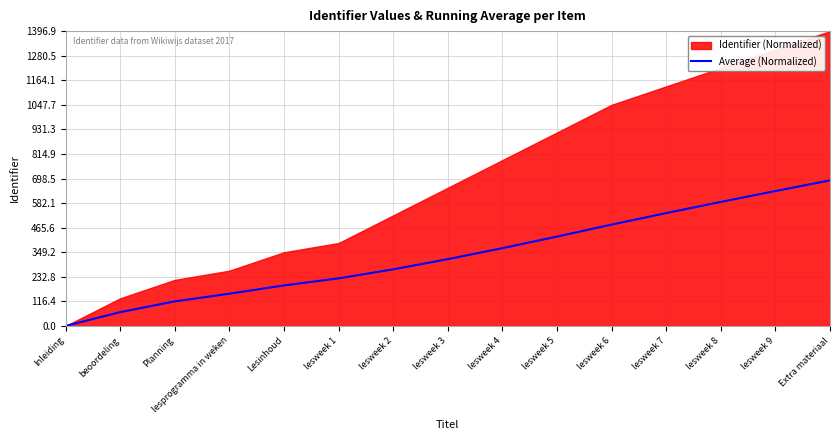

Reading right to left, transcribe all the data shown in this chart.

689.7	639.2	587.6	534.8	480.2	423.4	368.6	316.5	268.2	225.5	192.1	152.8	116.4	65.5	0.0